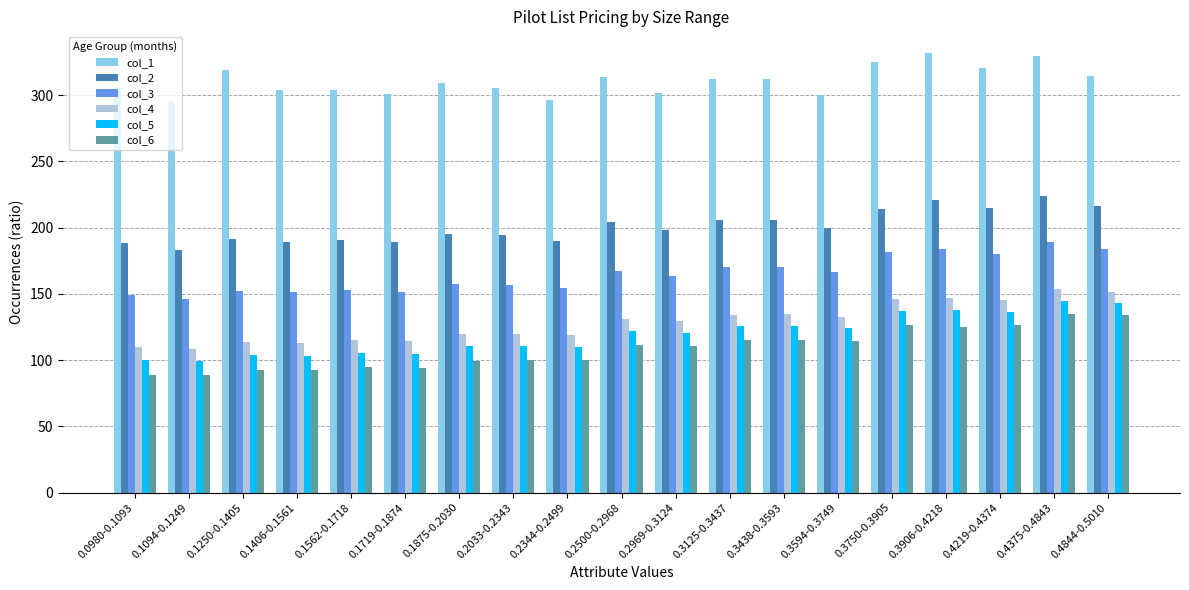

Which series has the widest spread of values?

col_6